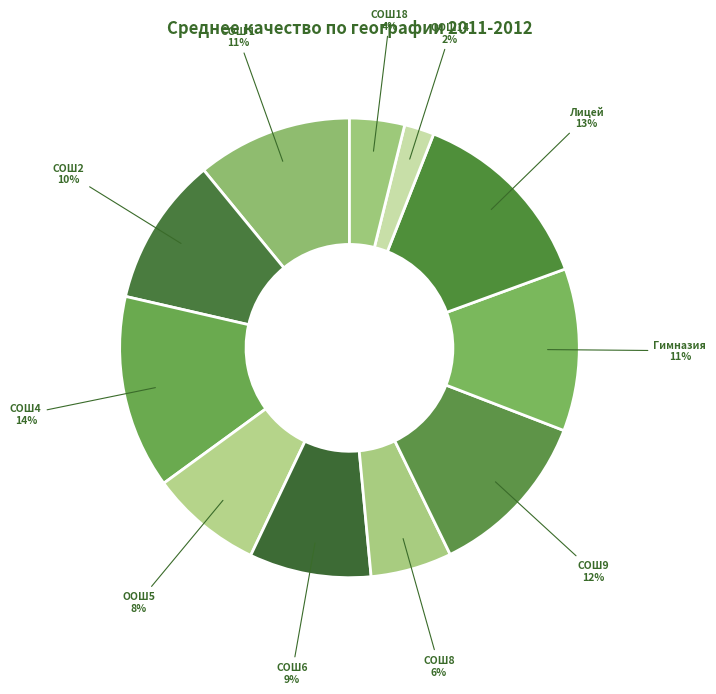

Between СОШ6 and СОШ8, which is larger?

СОШ6